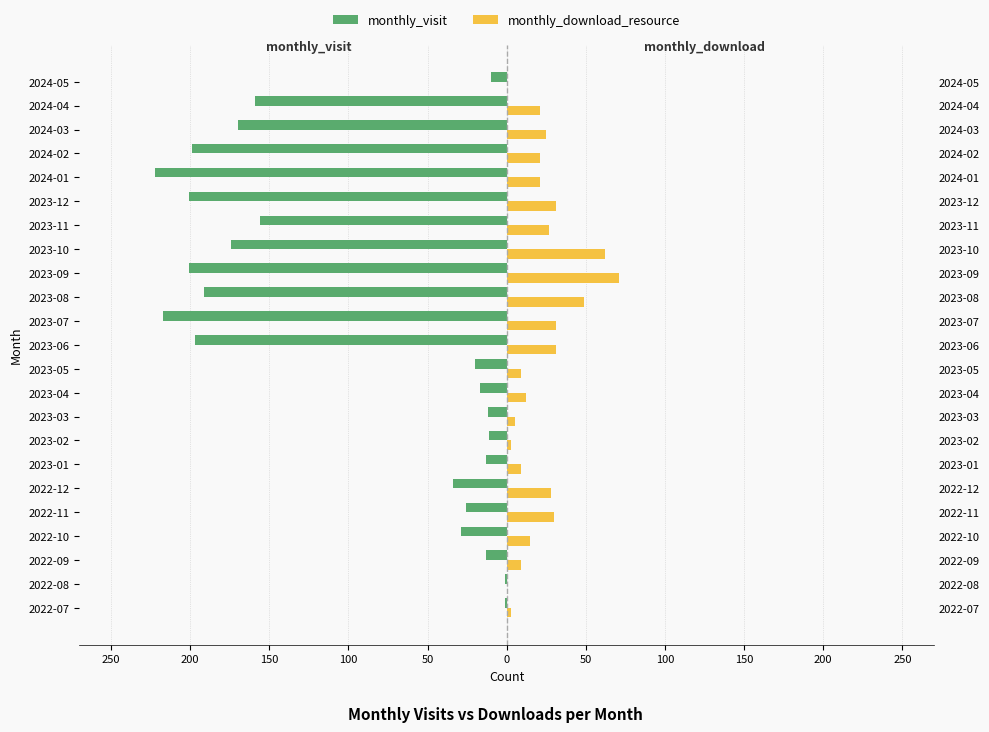

At how many categories does at least one series exceed -2?

23